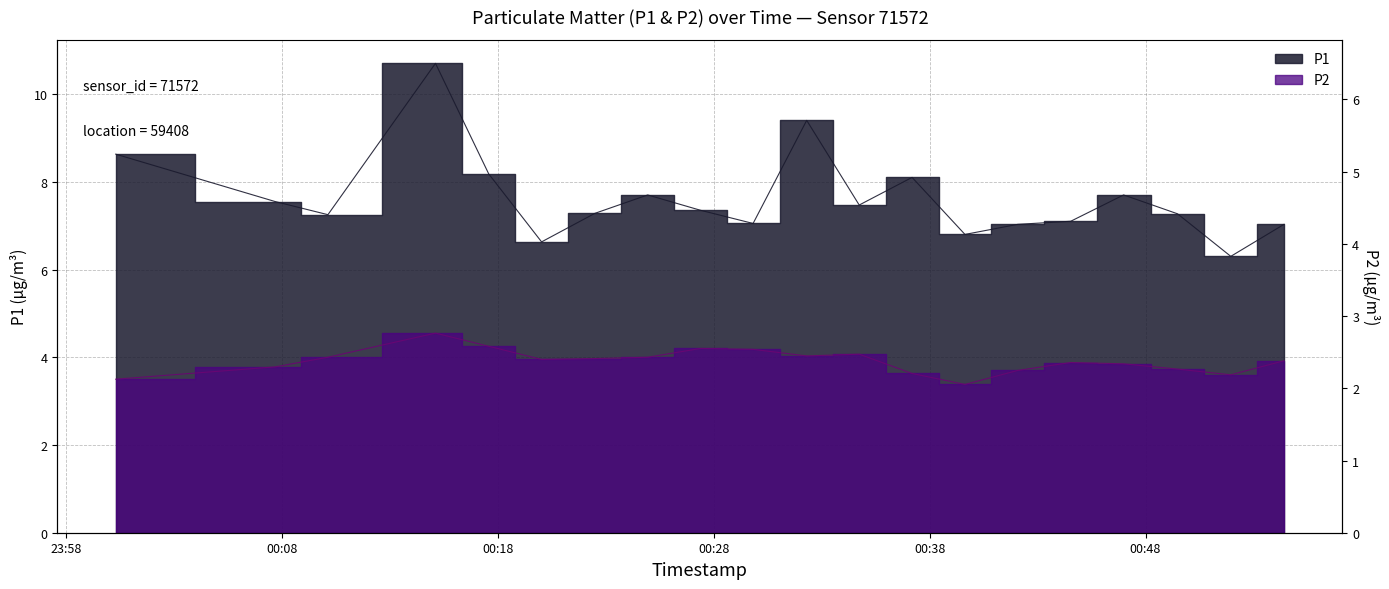

Read the P1 value at 01:30.

10.7